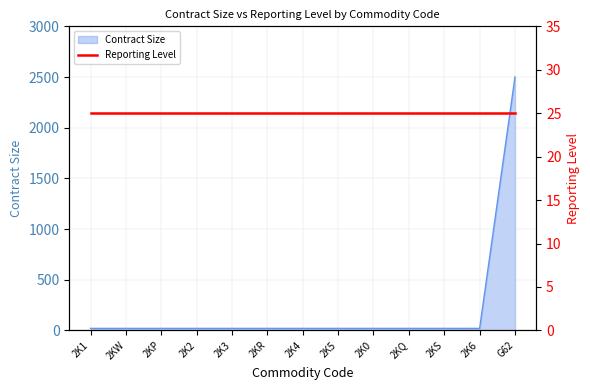

List the labels in order of value, largest first.

G62, 2K1, 2KW, 2KP, 2K2, 2K3, 2KR, 2K4, 2K5, 2K0, 2KQ, 2KS, 2K6